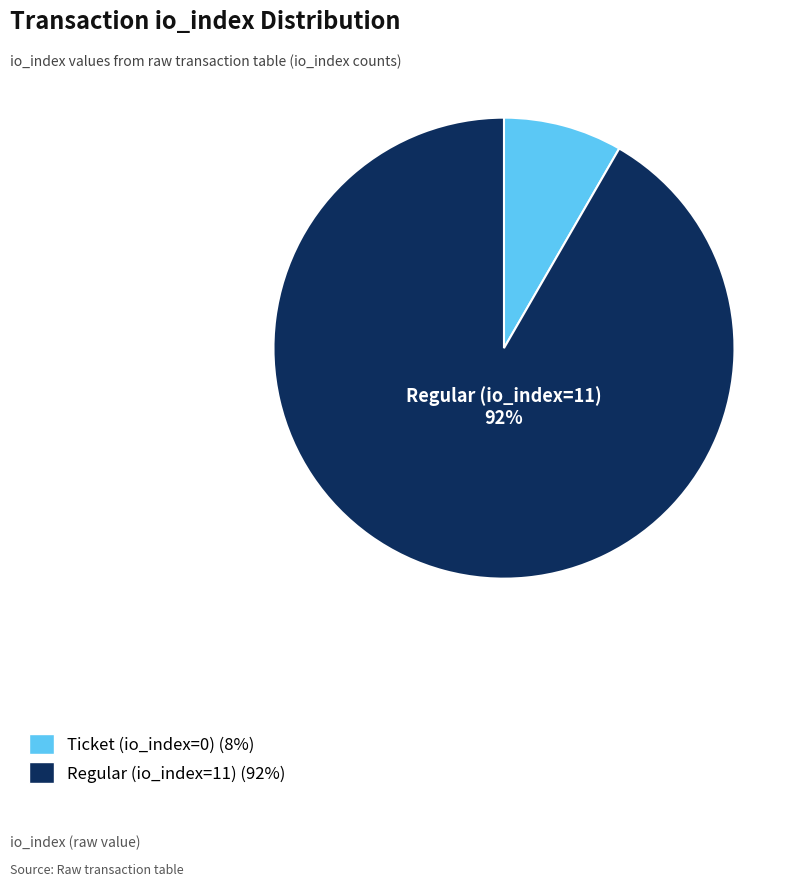

To the nearest percent, what is the average slice percentage?

50%